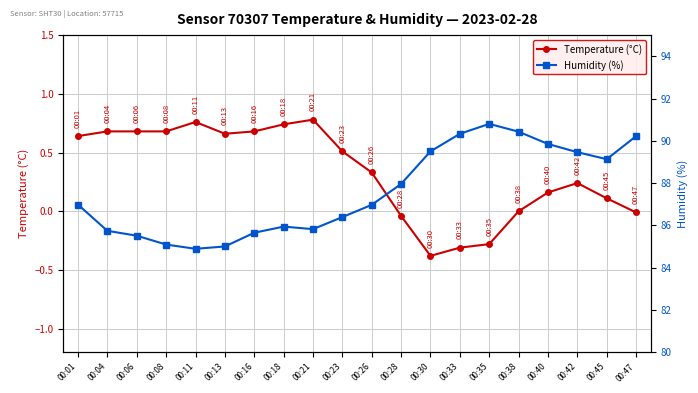

List the labels in order of Humidity (%) value, smallest first.

00:11, 00:13, 00:08, 00:06, 00:16, 00:04, 00:21, 00:18, 00:23, 00:26, 00:01, 00:28, 00:45, 00:42, 00:30, 00:40, 00:47, 00:33, 00:38, 00:35